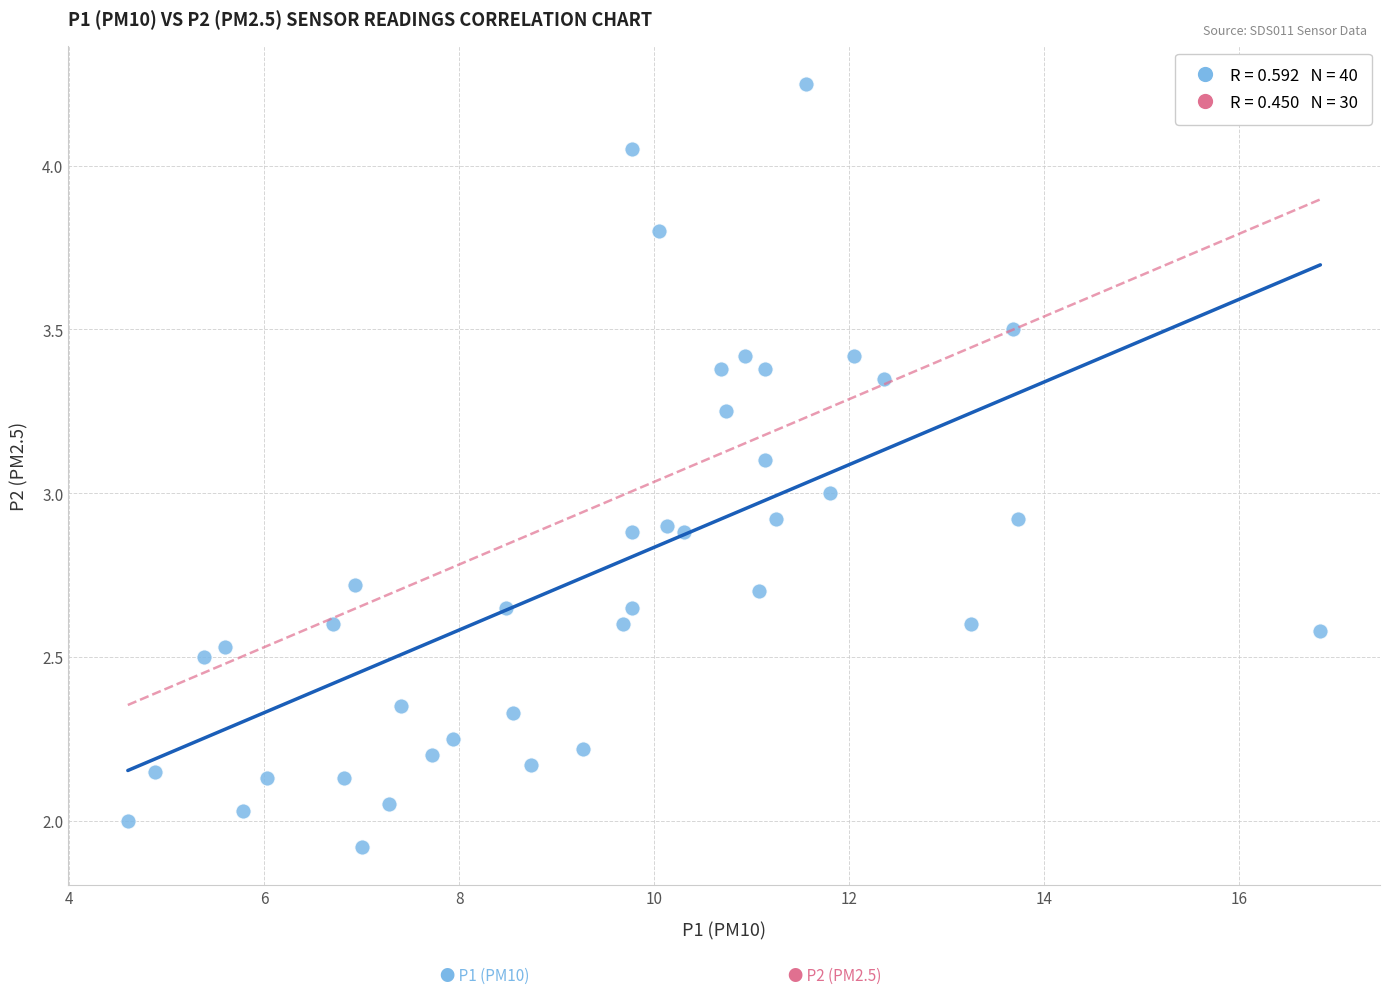

What is the range of X values (max minus min)?

12.2